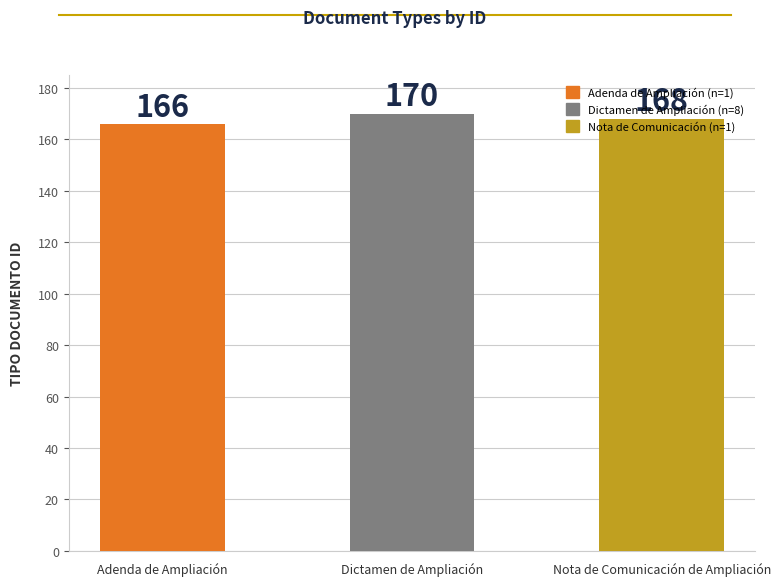

What is the label of the 3rd bar from the left?

Nota de Comunicación de Ampliación